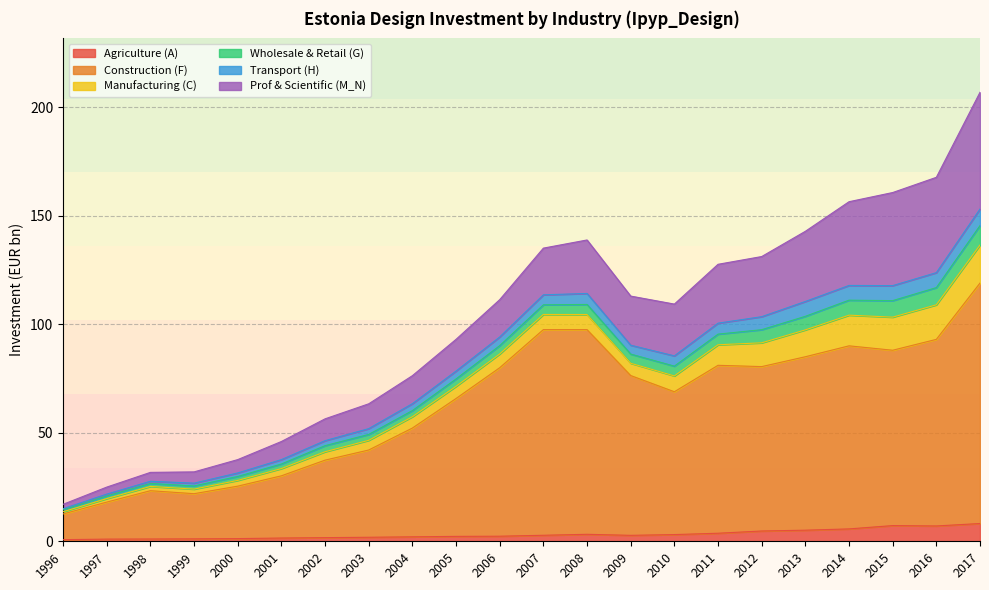

How many interior local valleys does the Transport (H) series have?

3